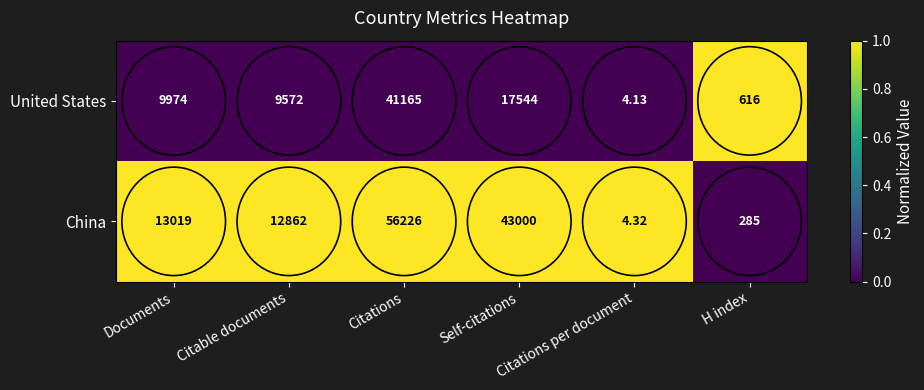

What is the difference between the highest and lowest values at Citations?

15061.0